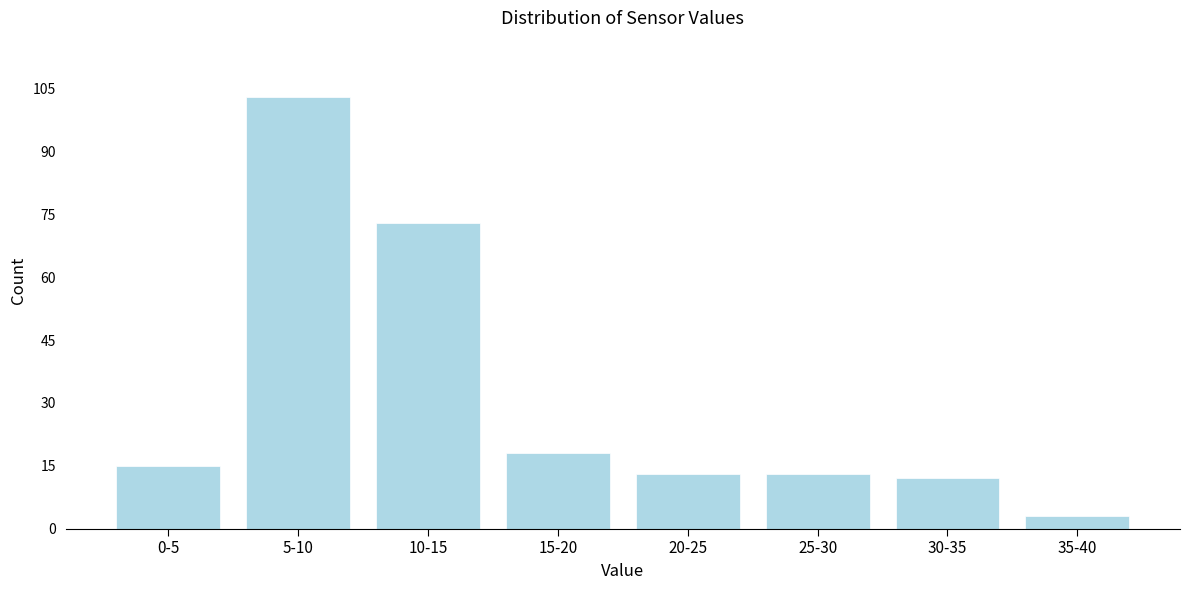

Reading right to left, transcribe all the data shown in this chart.

3	12	13	13	18	73	103	15